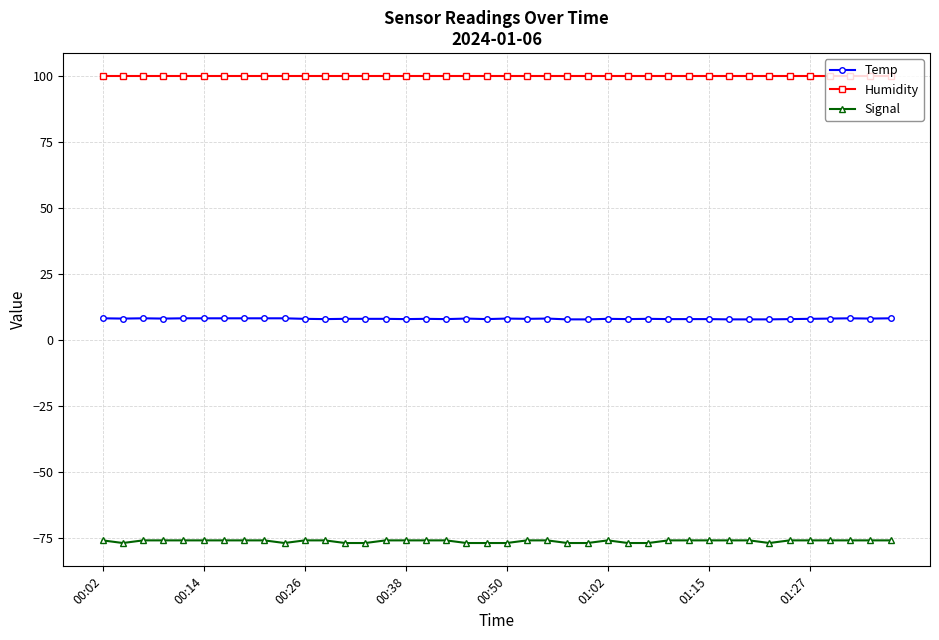

What is the lowest value of the Signal series?

-77.0